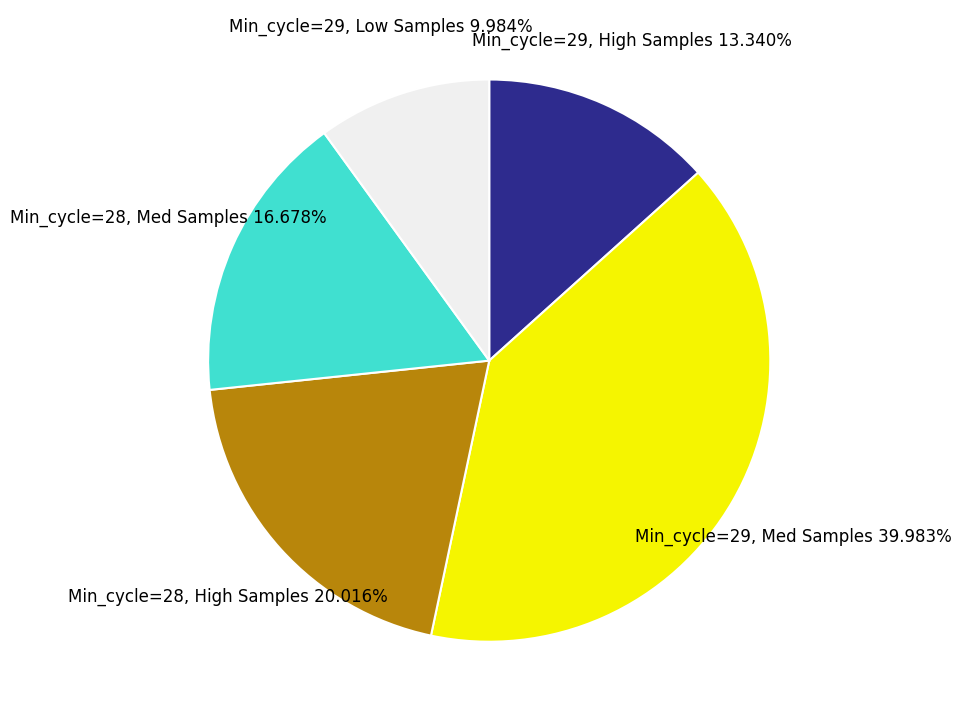

Is there a majority slice in this chart?

No